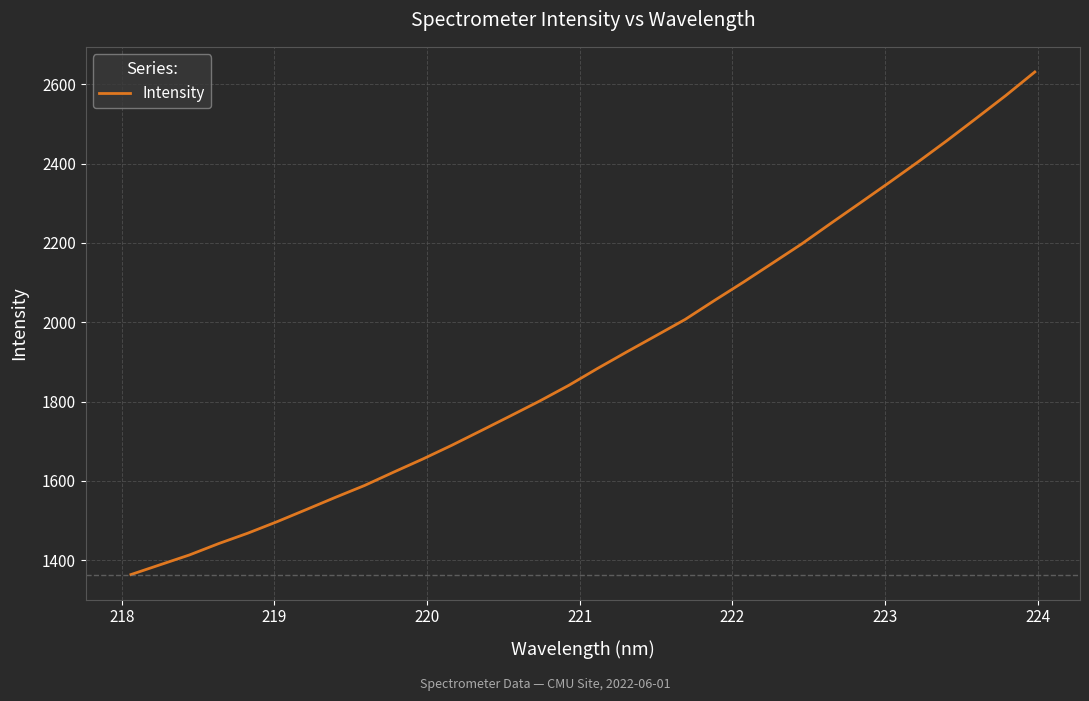

What is the difference between the maximum and minimum values?

1266.8